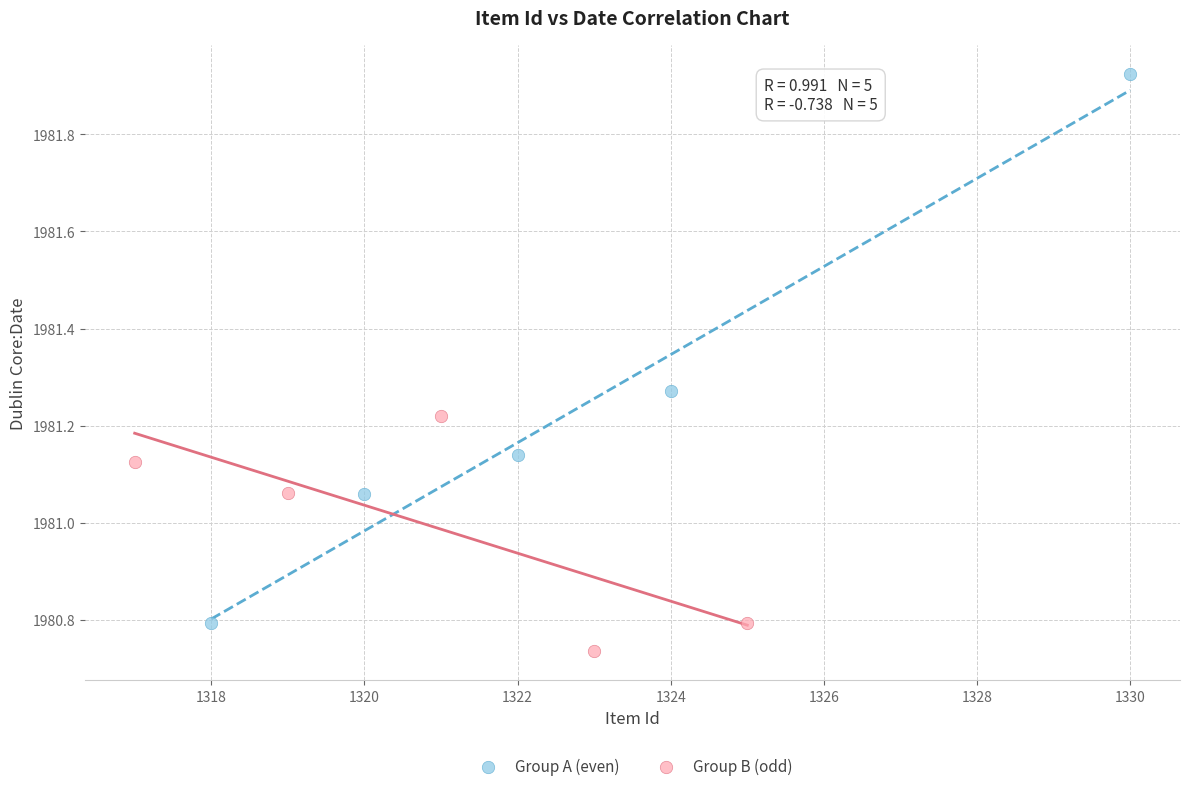

What are all the series names shown in the legend?

Group A (even), Group B (odd)